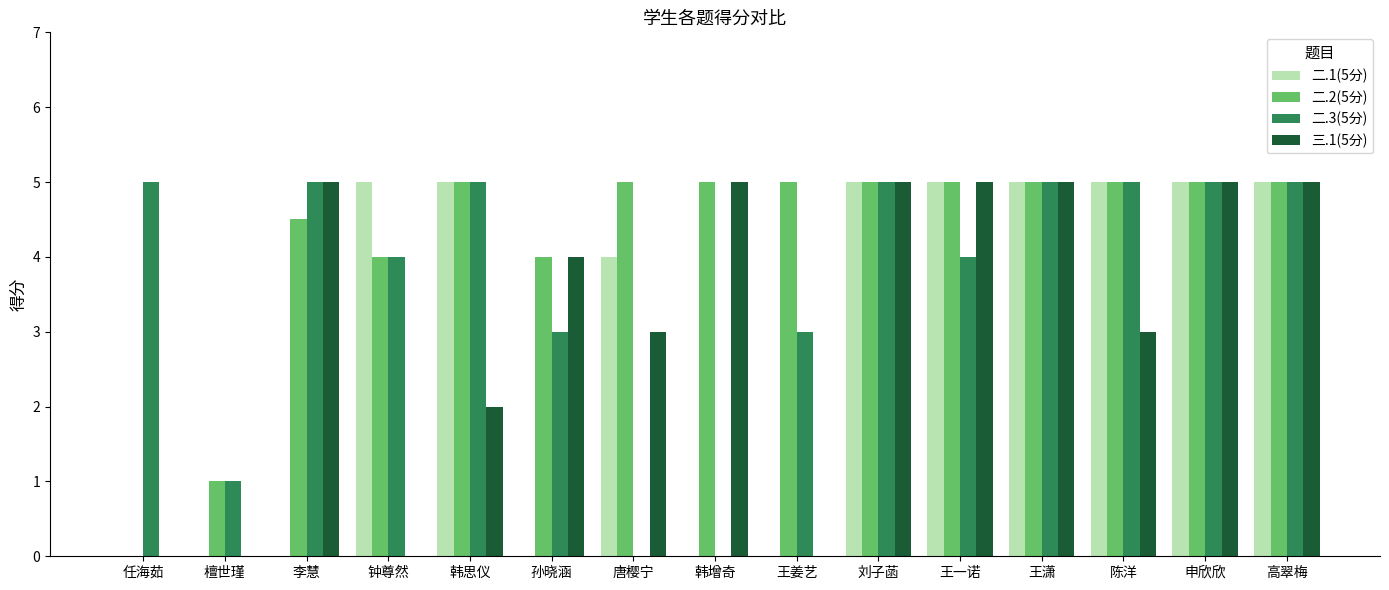

What is the spread (max minus min) of values at 韩思仪?

3.0